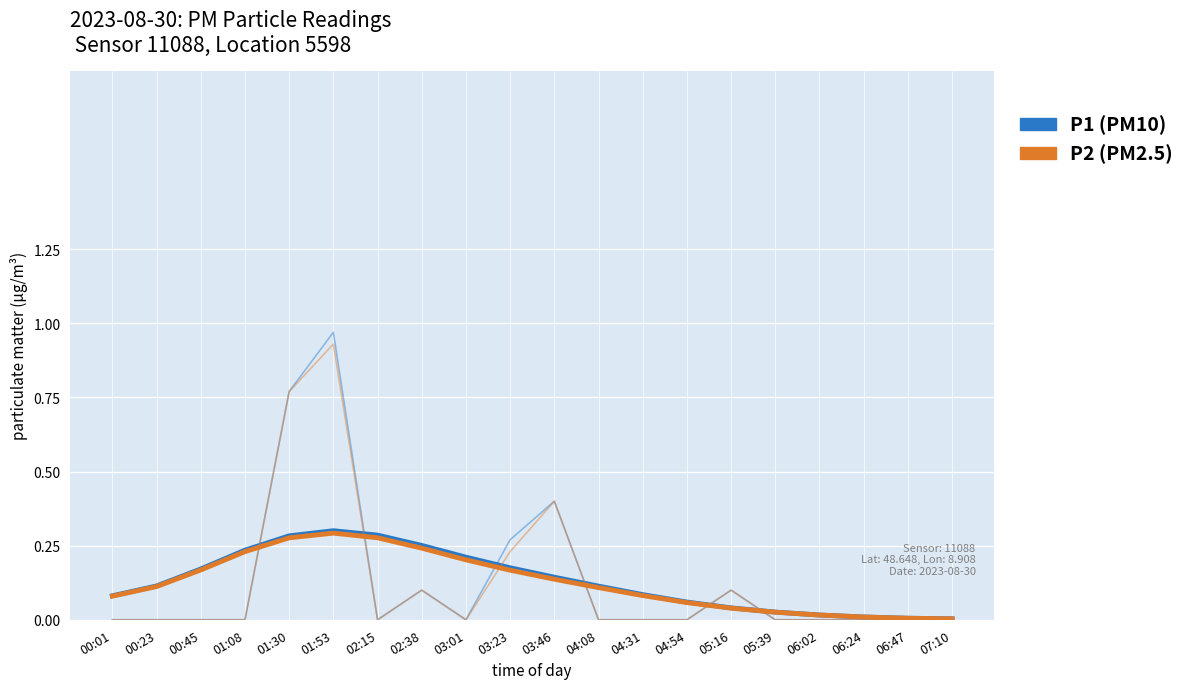

Is the value of P2 at 05:16 greater than the value of P1 at 05:16?

No